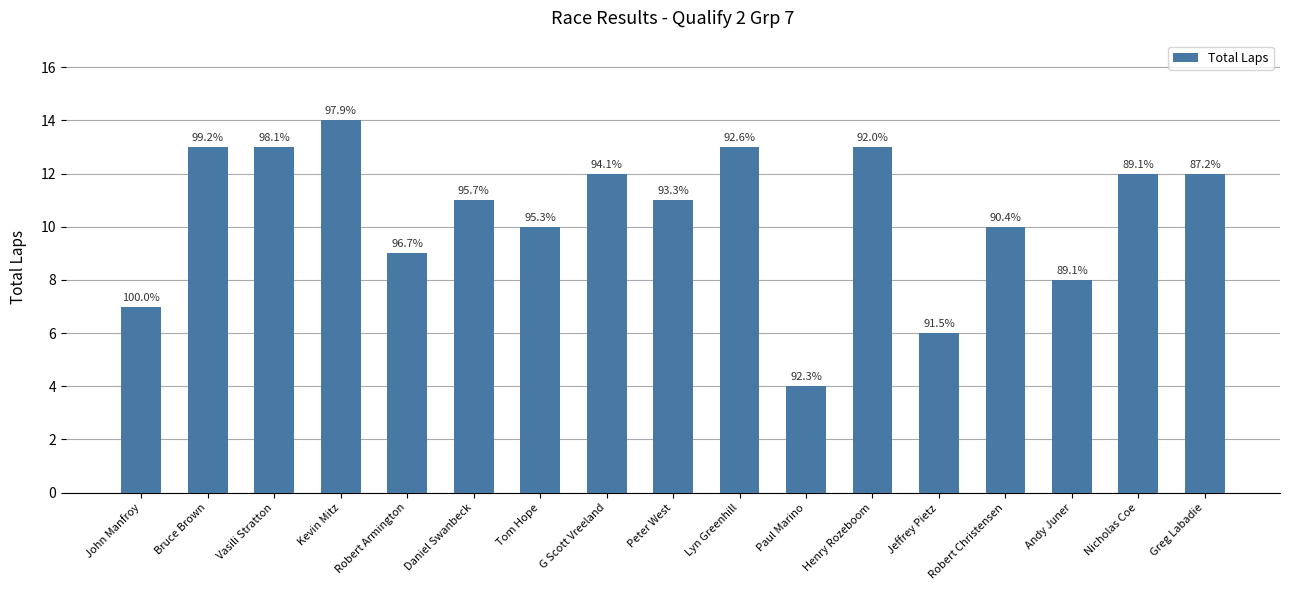

How many bars are there in total?

17